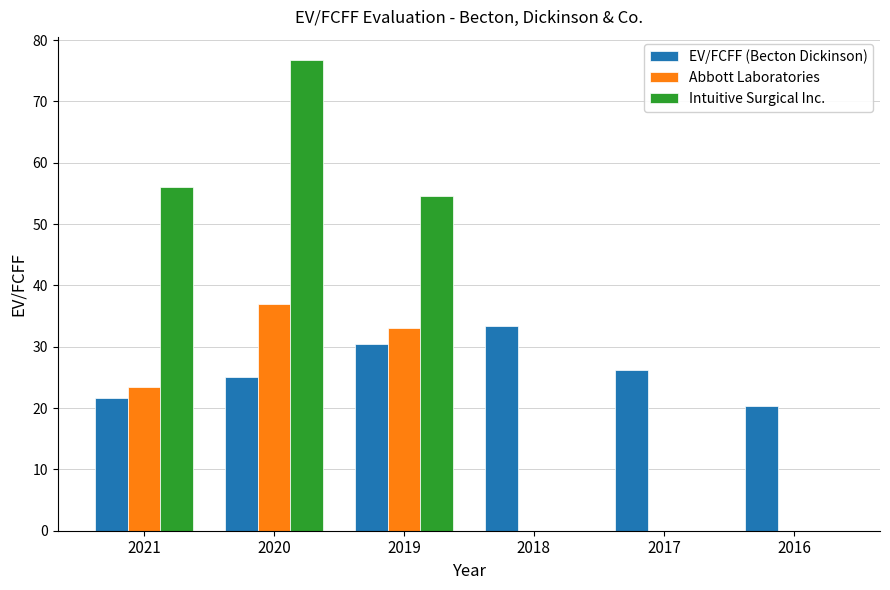

How many groups of bars are there?

6